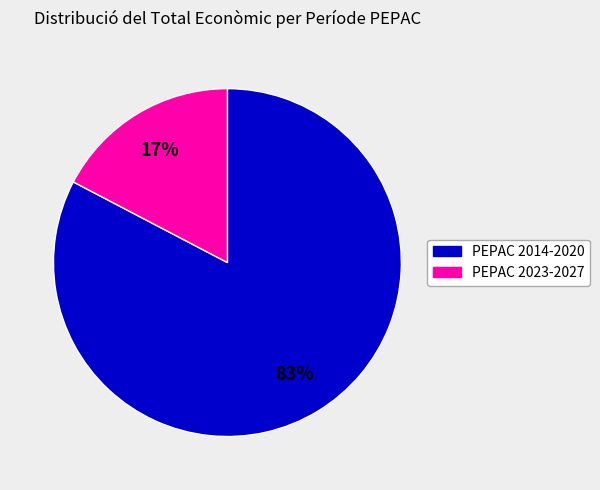

To the nearest percent, what is the average slice percentage?

50%